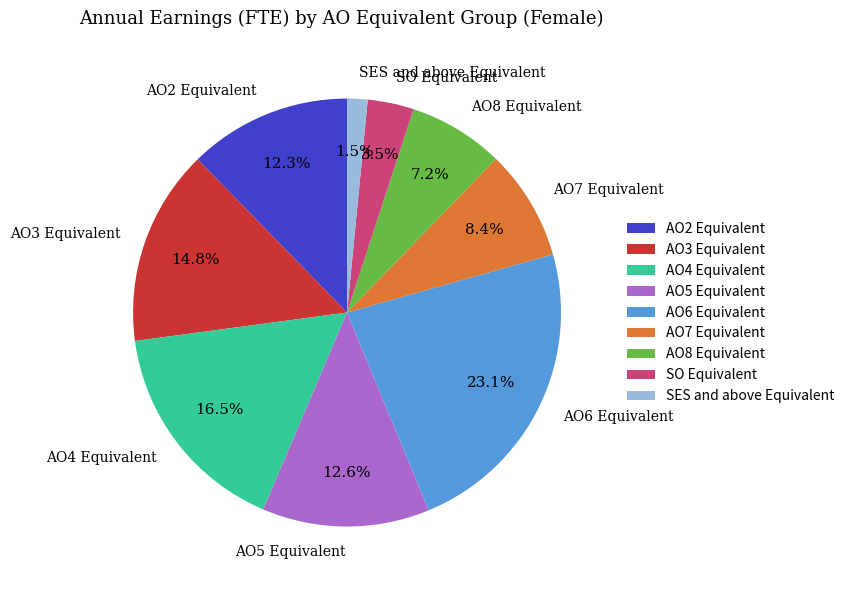

Is there a majority slice in this chart?

No